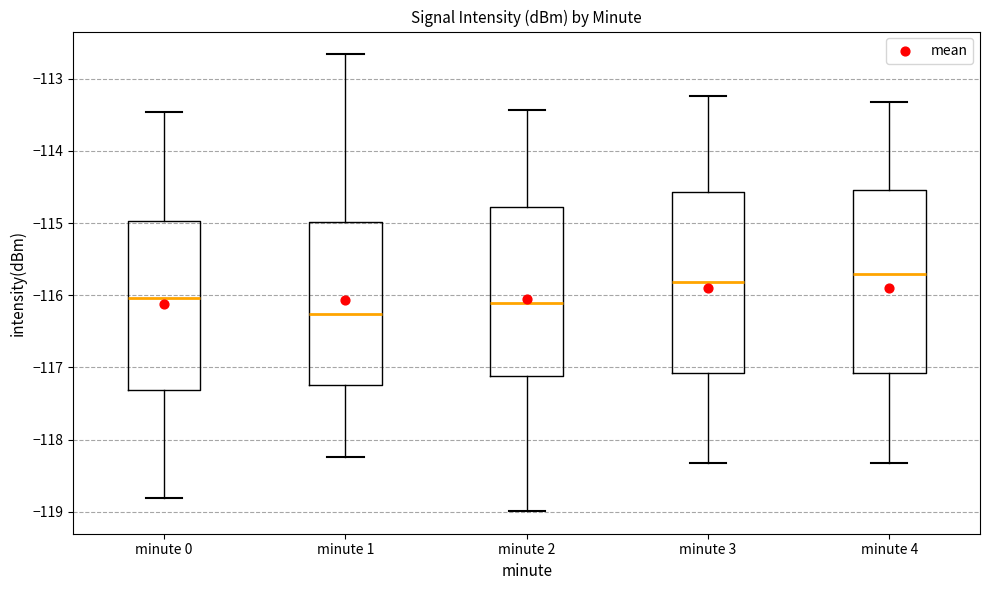

Reading left to right, read every box against the y-axis: the position of its median line, the range the box covers, and the ends of its whiskers. The values are not printed on the chart, so give them approximately, as read against the axis.

minute 0: median -116.0, box -117.3 to -115.0, whiskers -118.8 to -113.5
minute 1: median -116.3, box -117.2 to -115.0, whiskers -118.2 to -112.7
minute 2: median -116.1, box -117.1 to -114.8, whiskers -119.0 to -113.4
minute 3: median -115.8, box -117.1 to -114.6, whiskers -118.3 to -113.2
minute 4: median -115.7, box -117.1 to -114.5, whiskers -118.3 to -113.3